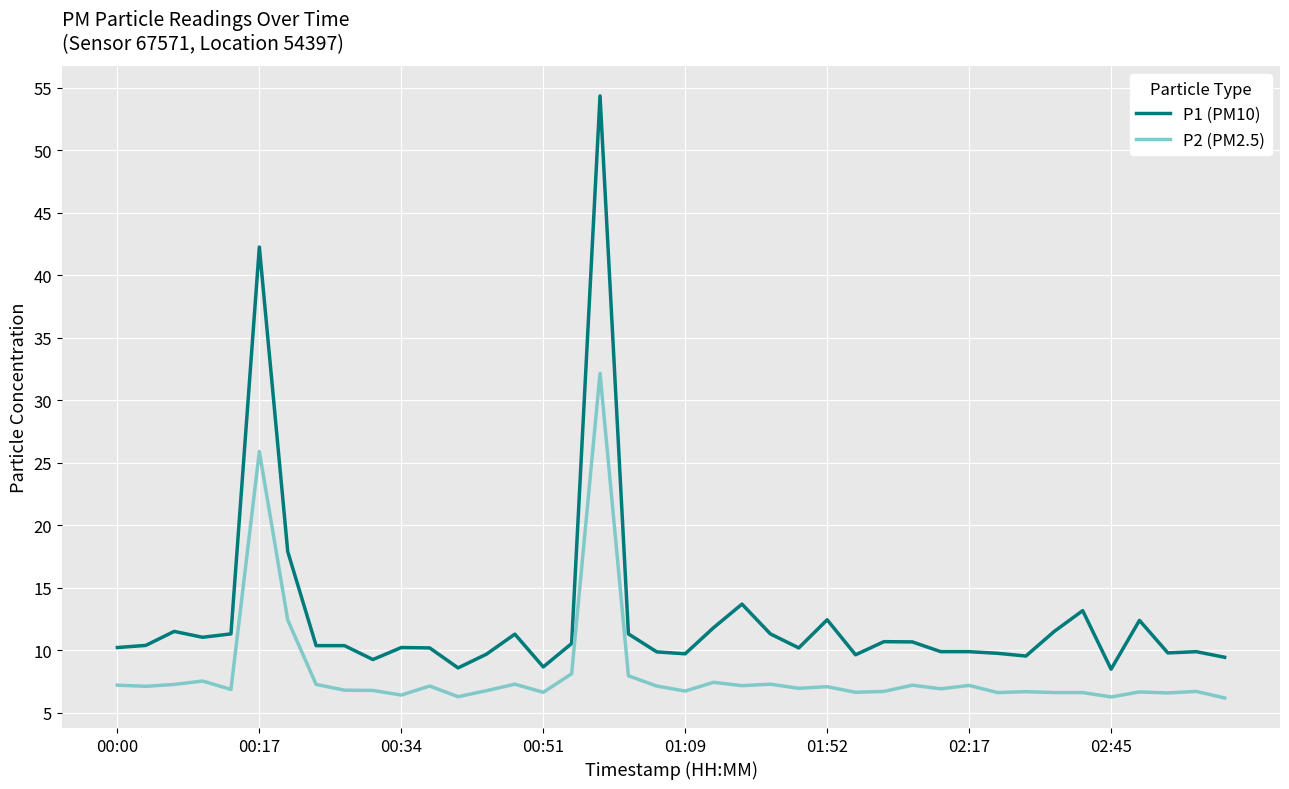

Rank the series by their average value, from highest to lowest.

P1 (PM10), P2 (PM2.5)